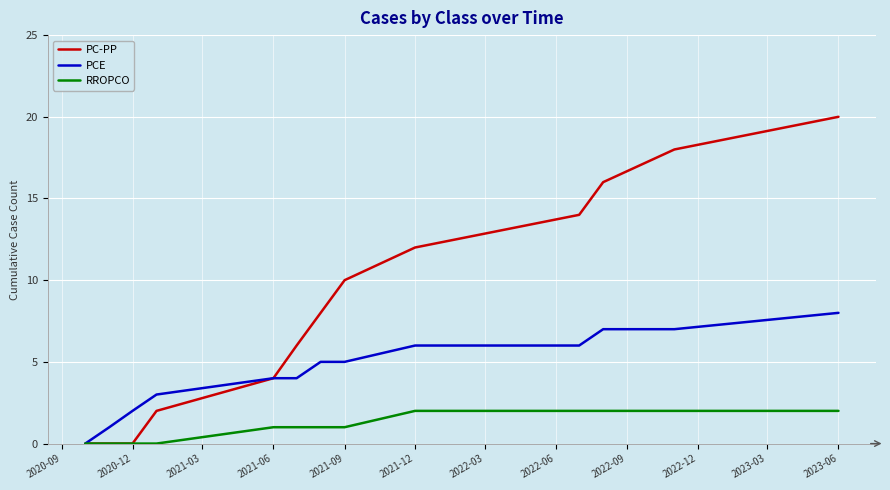

What is the highest value of the PC-PP series?

20